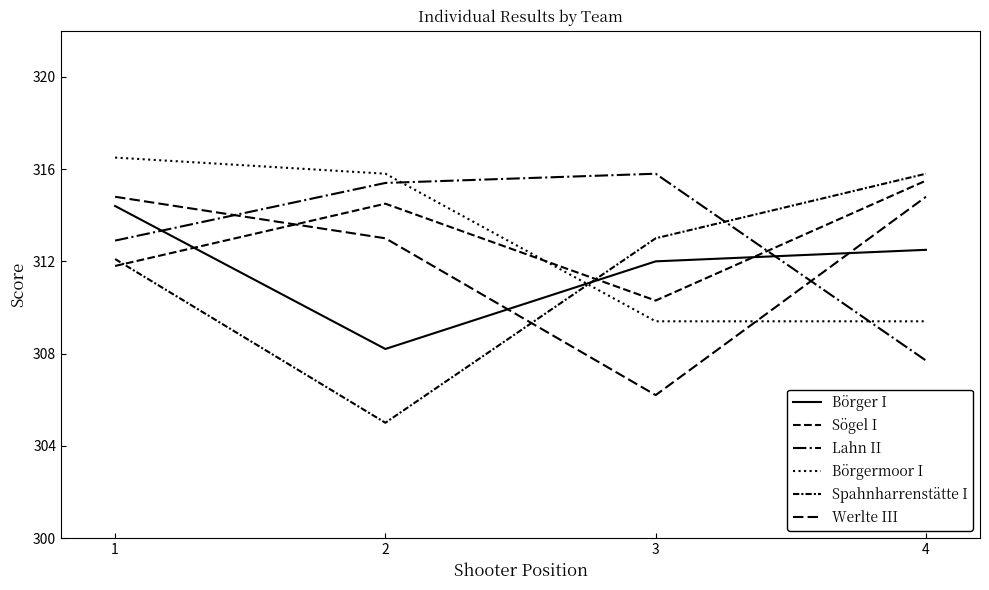

Where is Börger I nearest to the value 311?

3